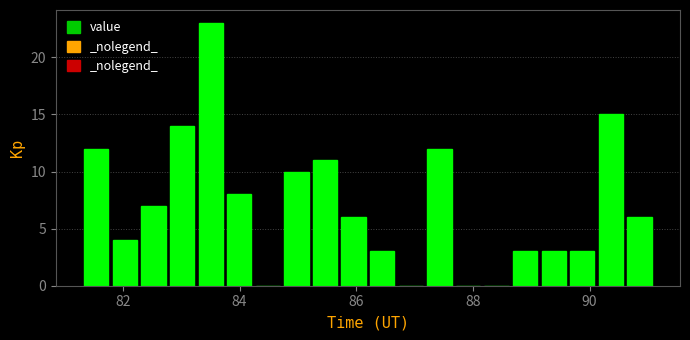

Around what value on the x-axis is the tallest bar? Give the approximate position of its centre, as read against the axis.

83.6